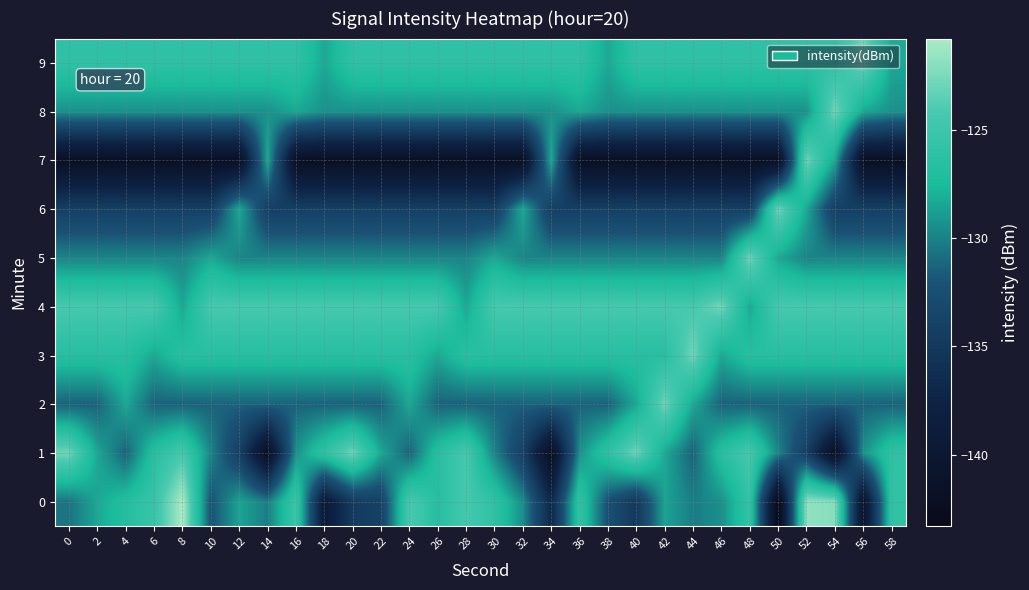

What is the total value across all series at 54?

-1287.4